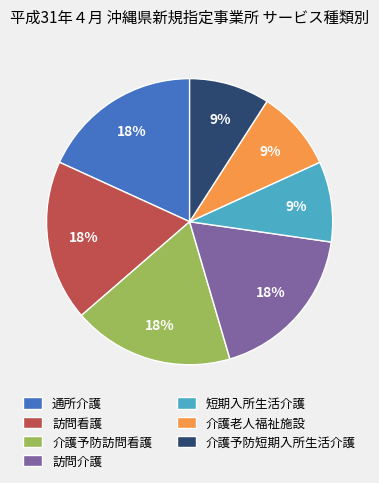

Between 短期入所生活介護 and 通所介護, which is larger?

通所介護